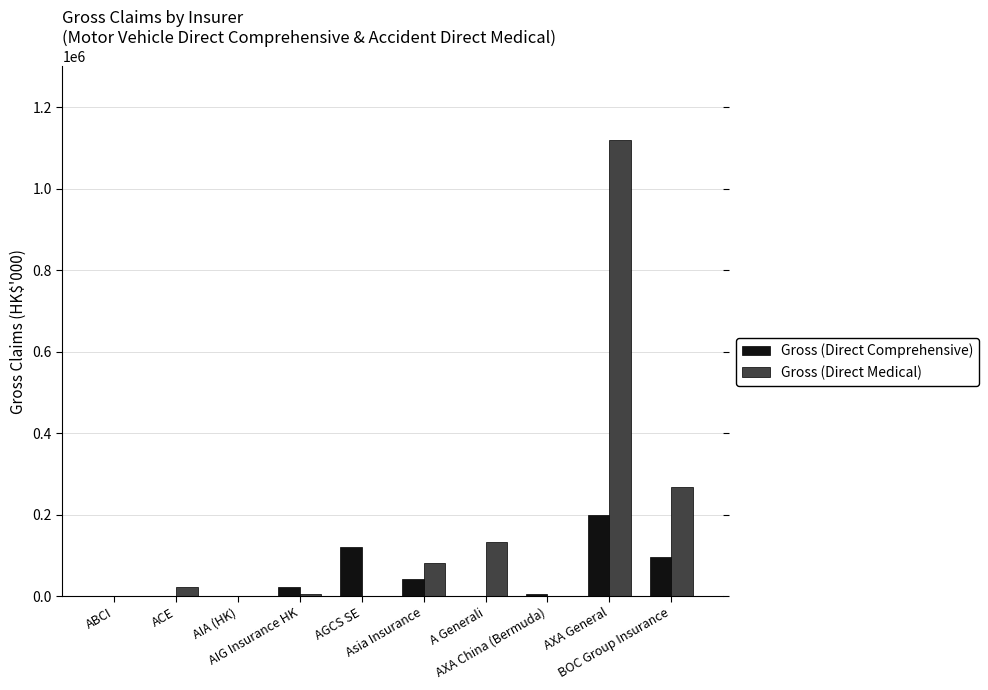

Does the chart contain stacked bars?

No